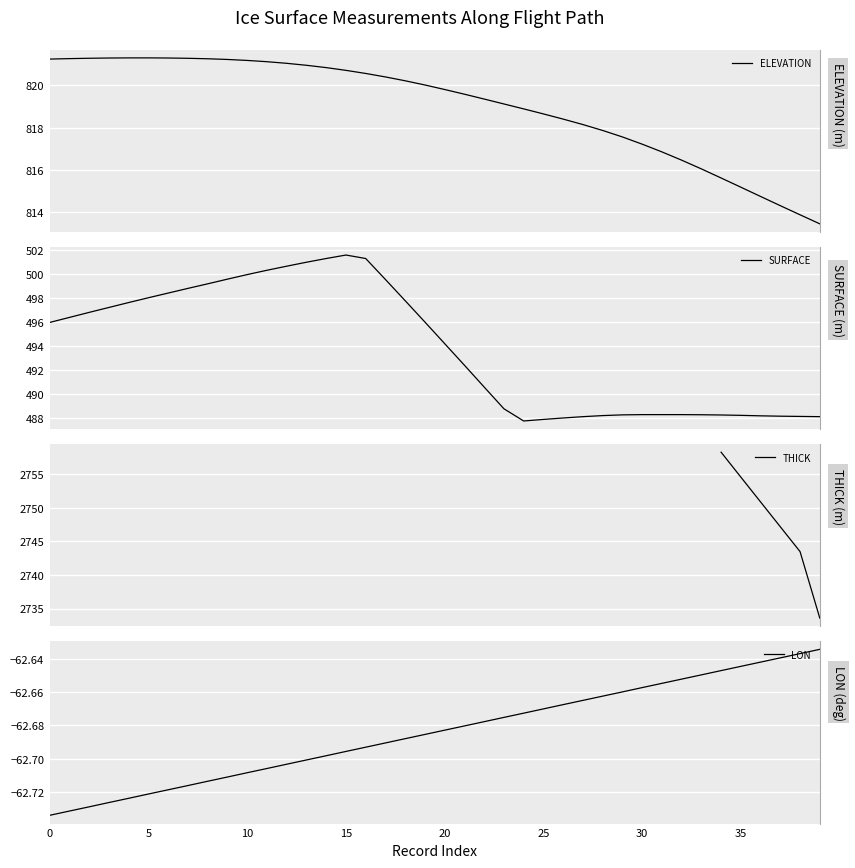

Is the value of ELEVATION at 17 greater than the value of SURFACE at 13?

Yes